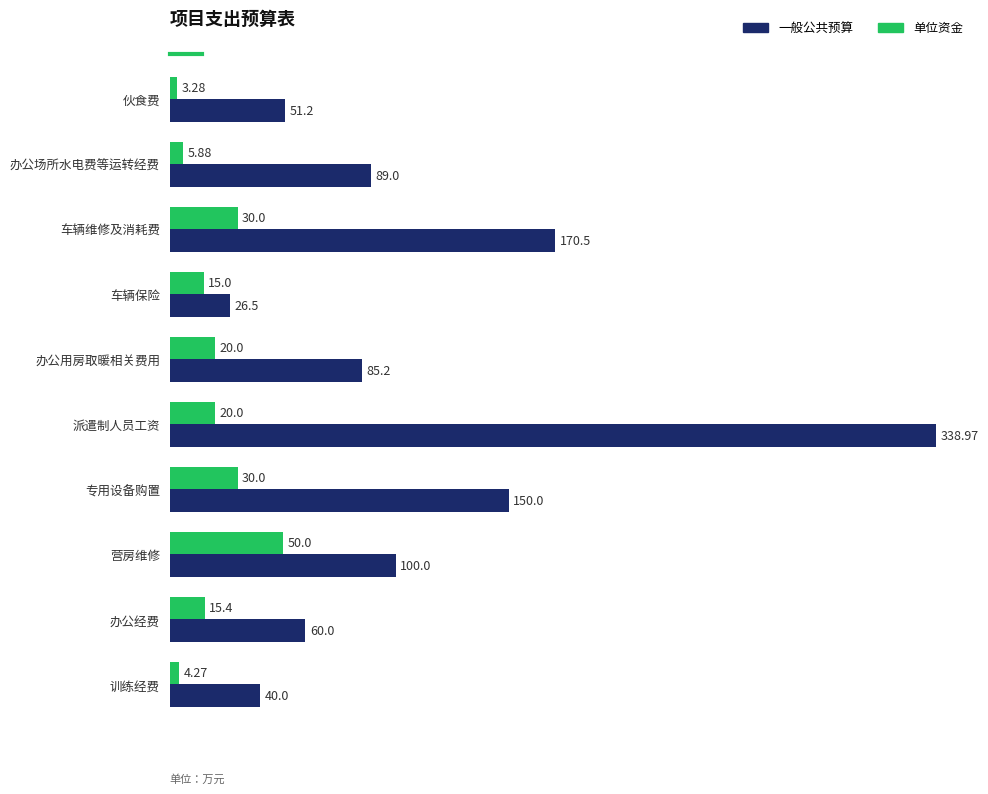

Which label corresponds to the largest value in the chart?

派遣制人员工资